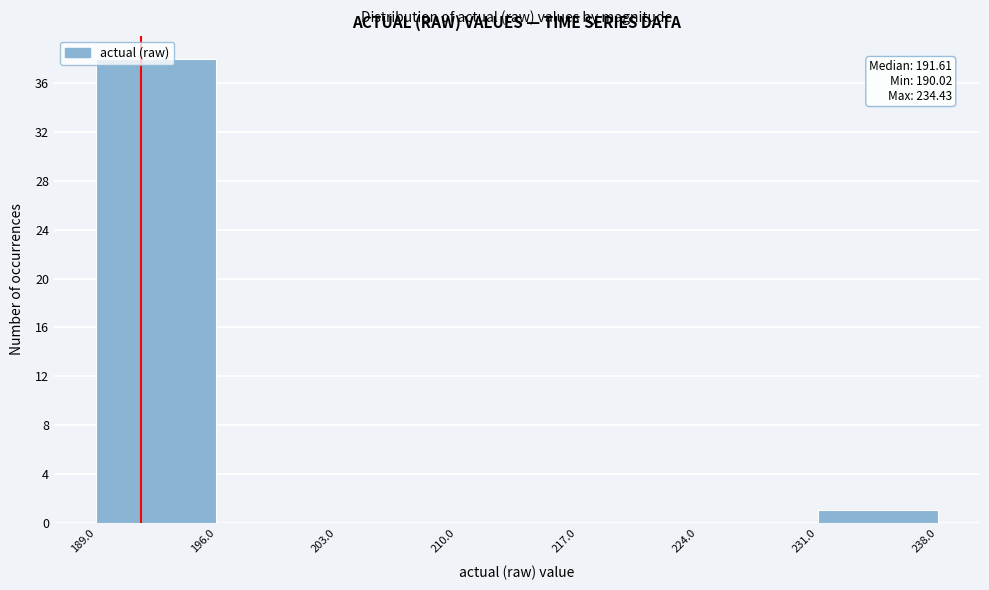

Over which range of the x-axis is the bar tallest?

189.0 to 196.0